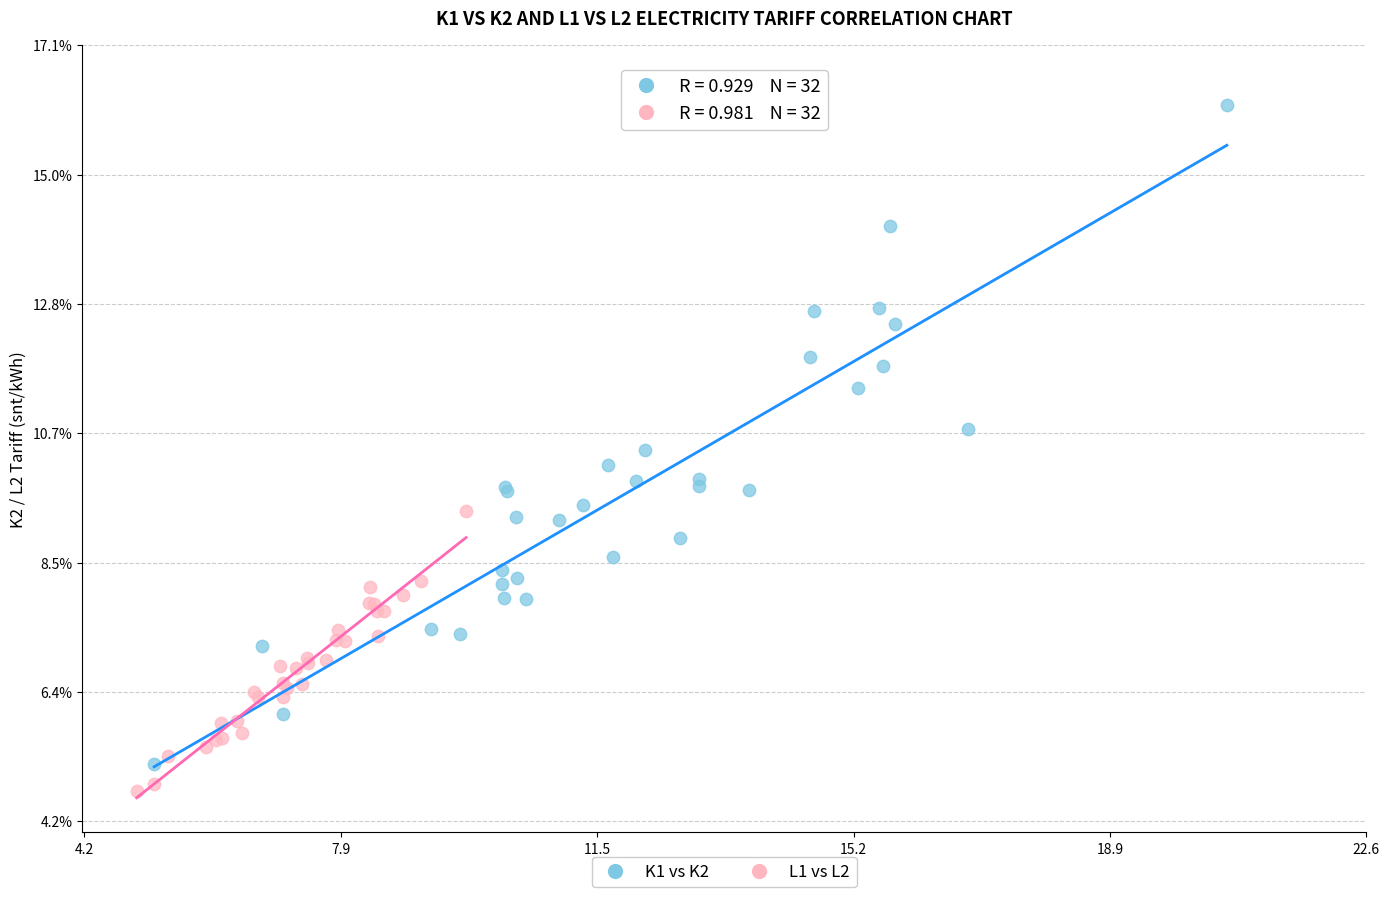

Which series has the largest Y range (max minus min)?

K1 vs K2